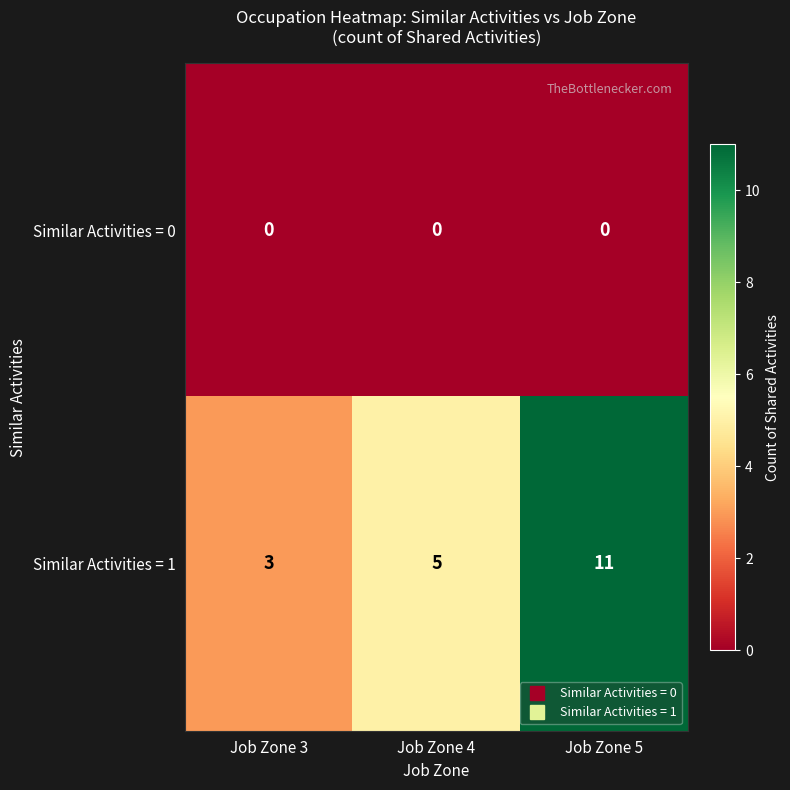

At which category is the sum across all series the highest?

Job Zone 5